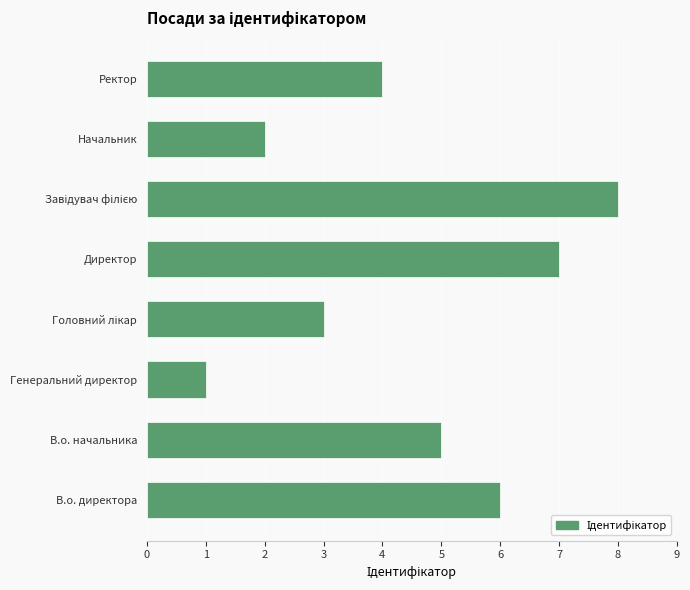

Is it true that the value at В.о. директора is 6?

True